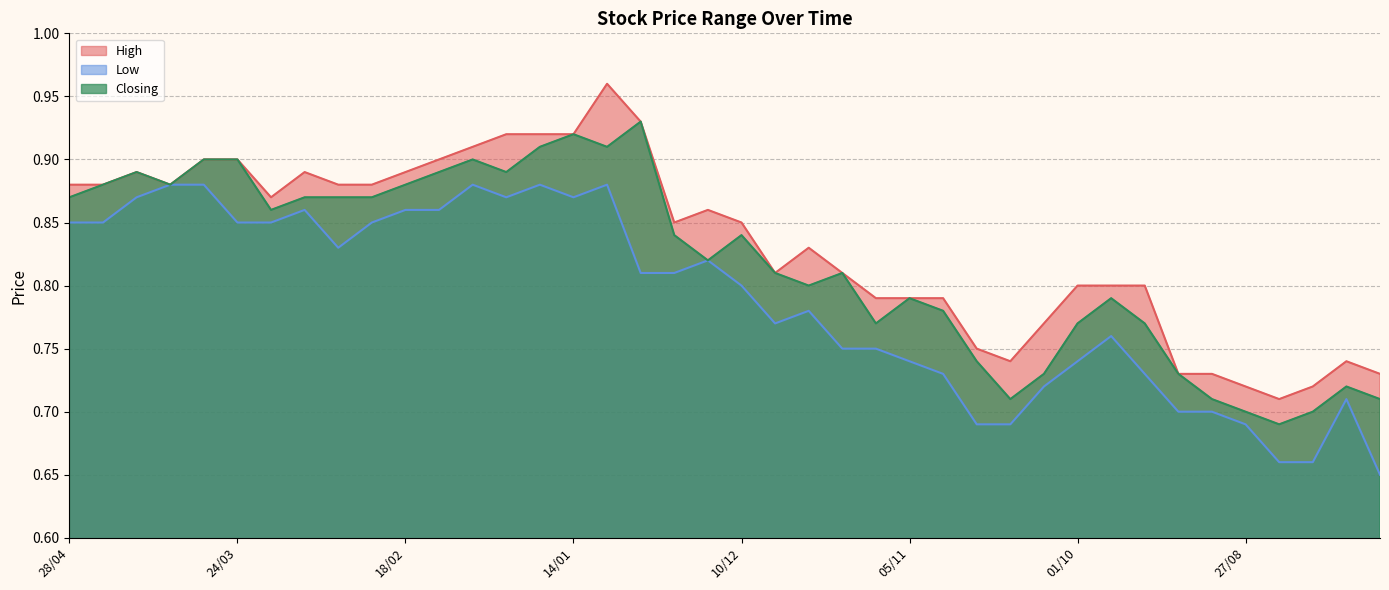

Does the chart display data point markers on the line(s)?

No